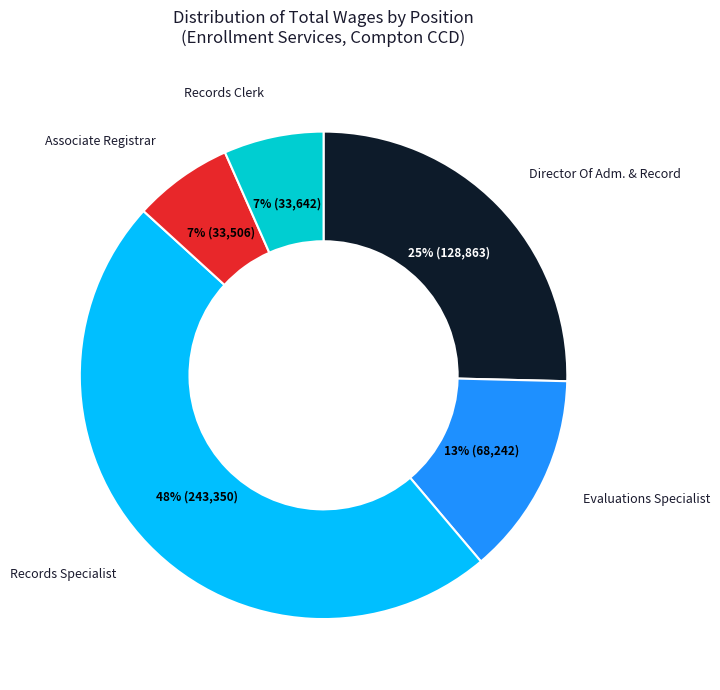

To the nearest percent, what is the difference between the largest and smallest slice percentages?

41%